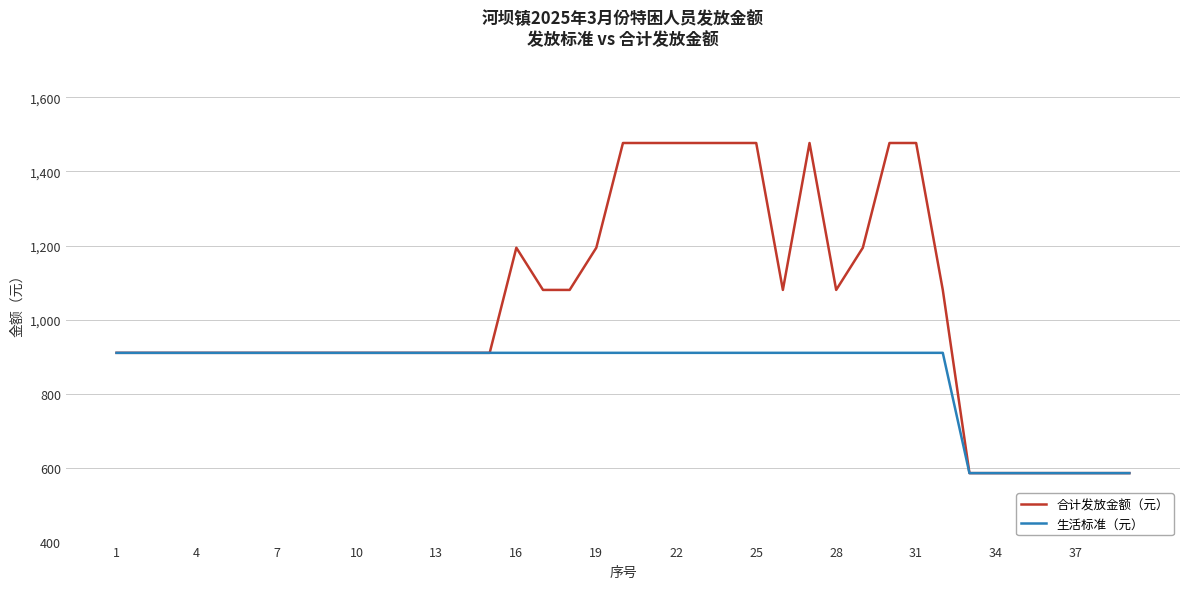

Which series has the largest total across all categories?

合计发放金额（元）